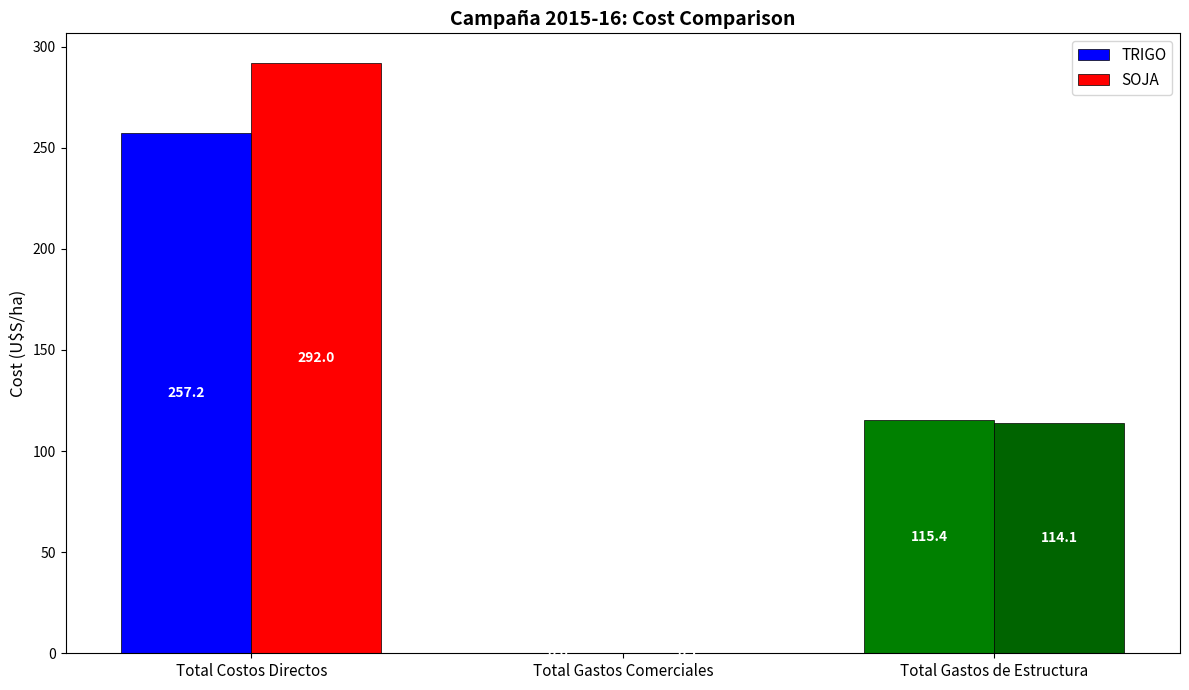

Which series has the widest spread of values?

SOJA